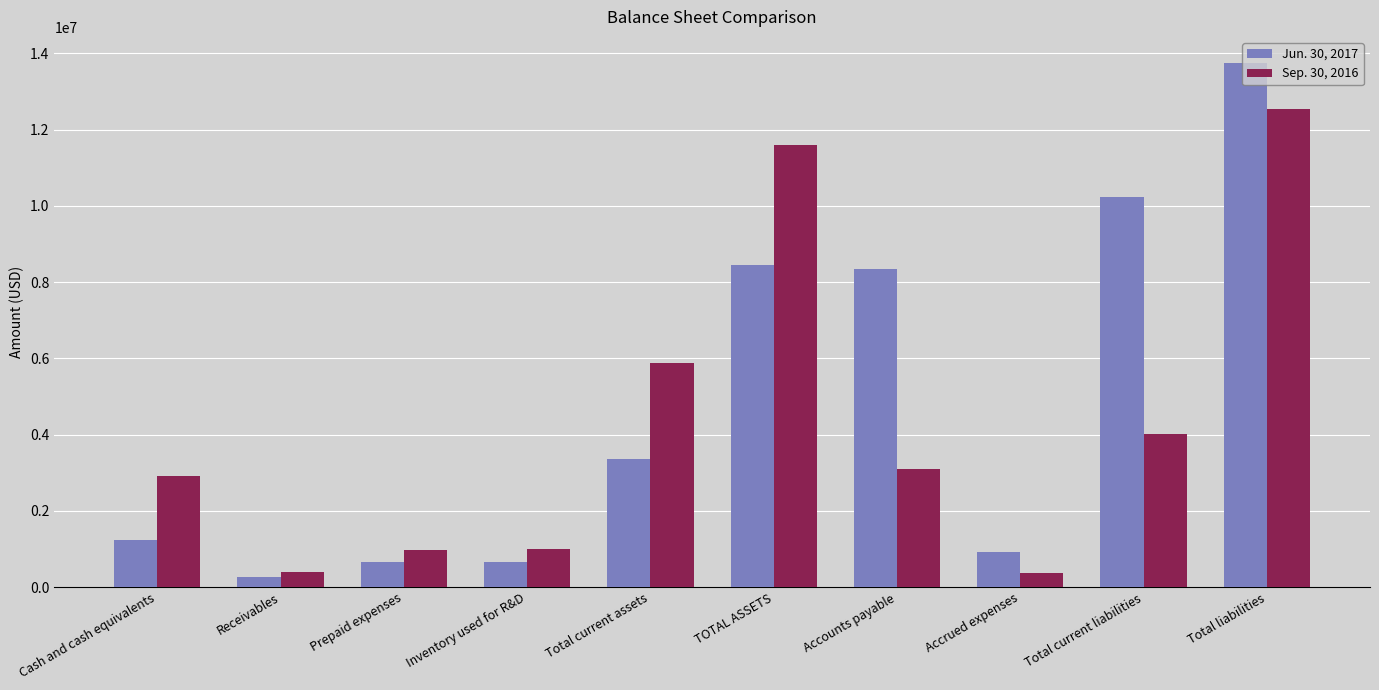

How many bars are there in each group?

2